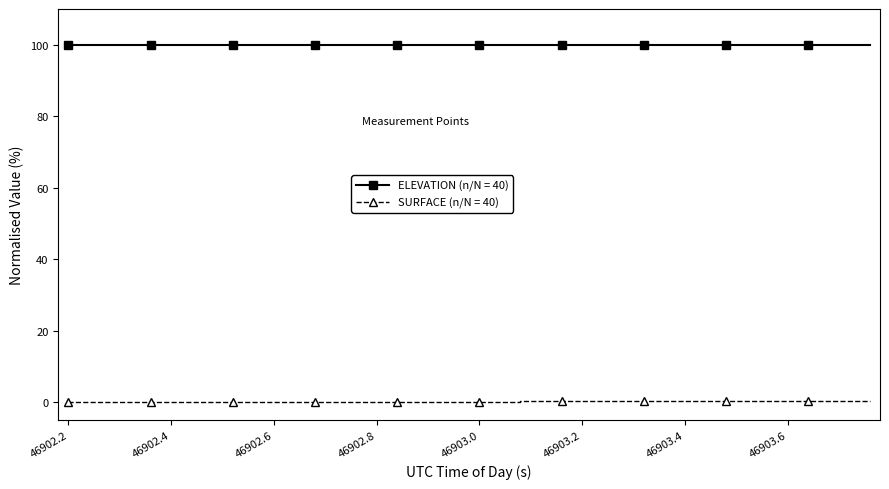

Count the number of data series in this chart.

2